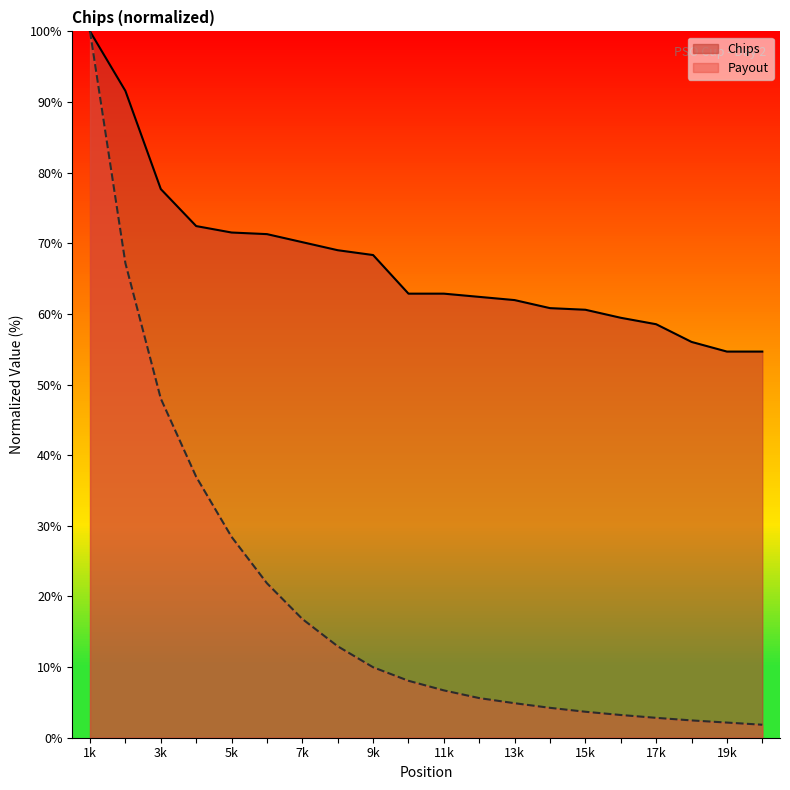

What are all the series names shown in the legend?

Chips, Payout